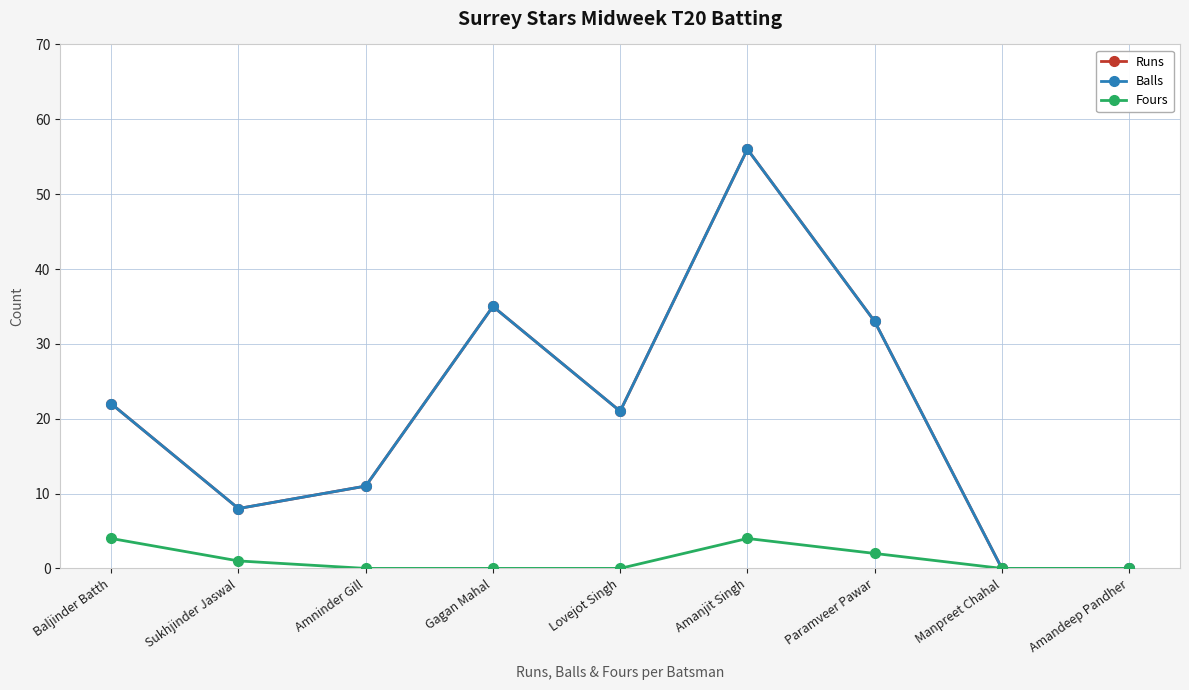

Does the chart have visible grid lines?

Yes